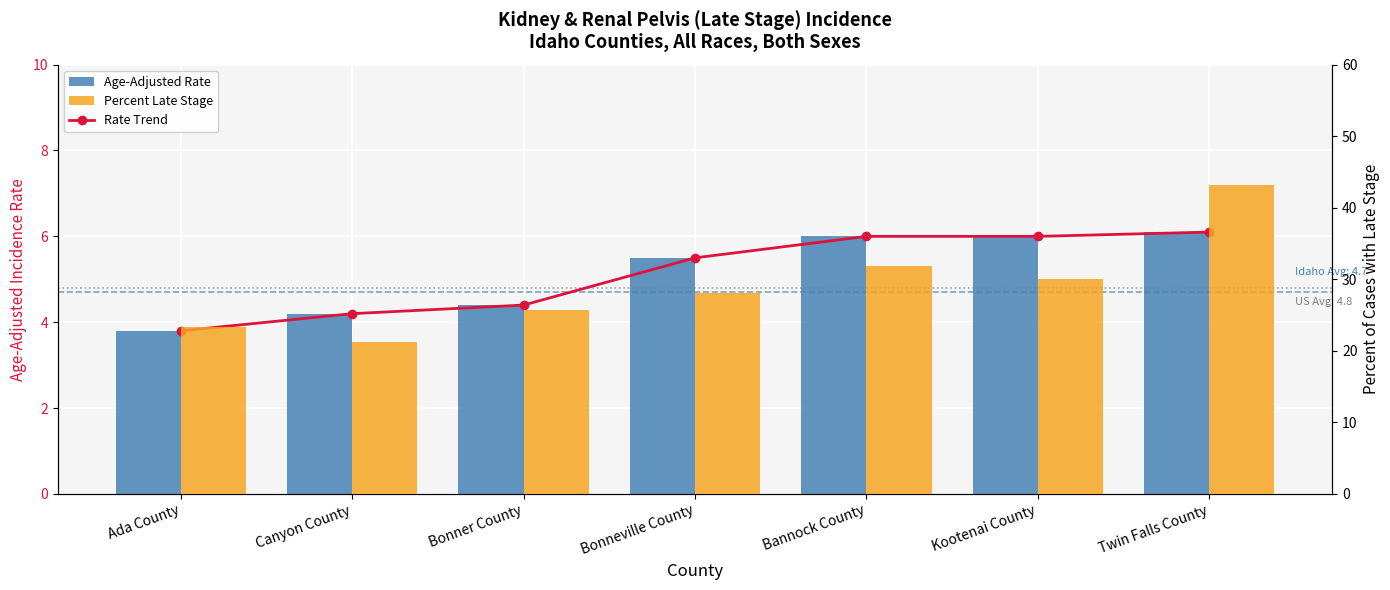

At which label is Percent Late Stage closest to 32?

Bannock County